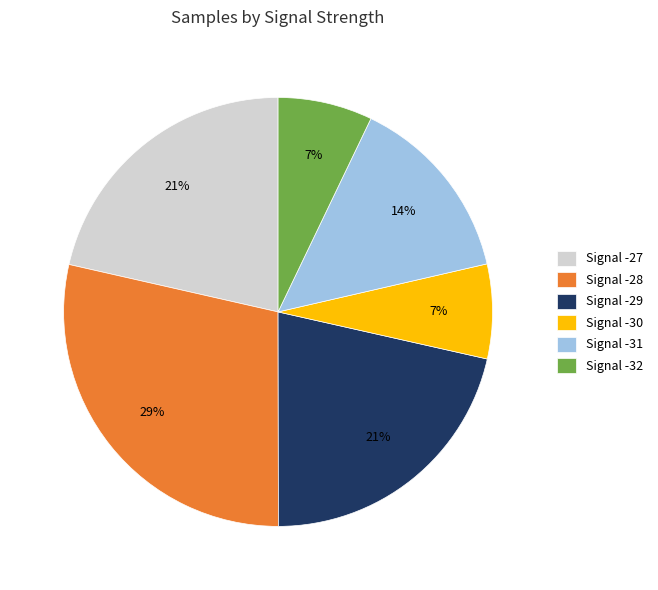

The Signal -28 slice represents 21% of the pie. True or false?

False